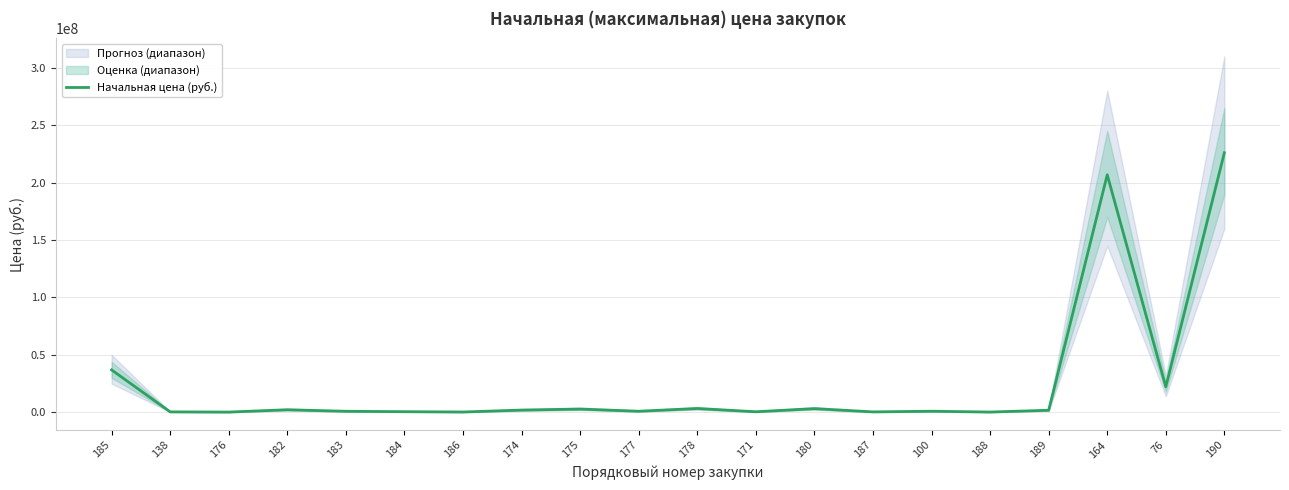

How many lines are shown in the chart?

1